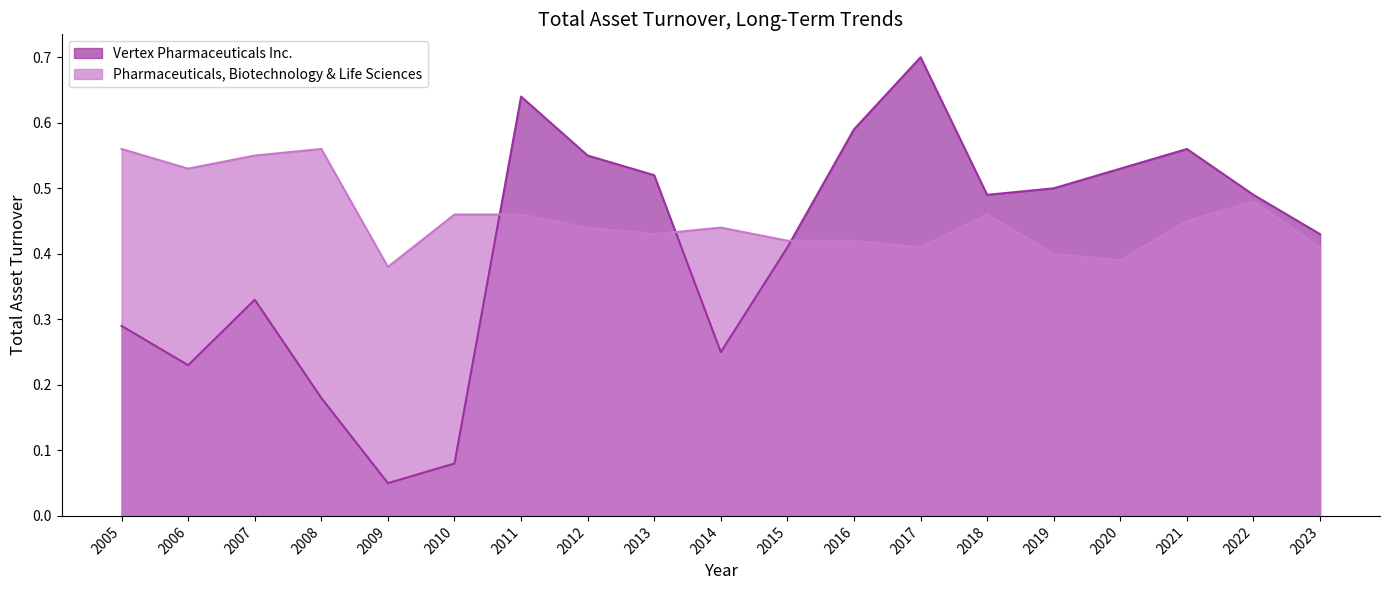

Which category has the lowest value in the Vertex Pharmaceuticals Inc. series?

2009